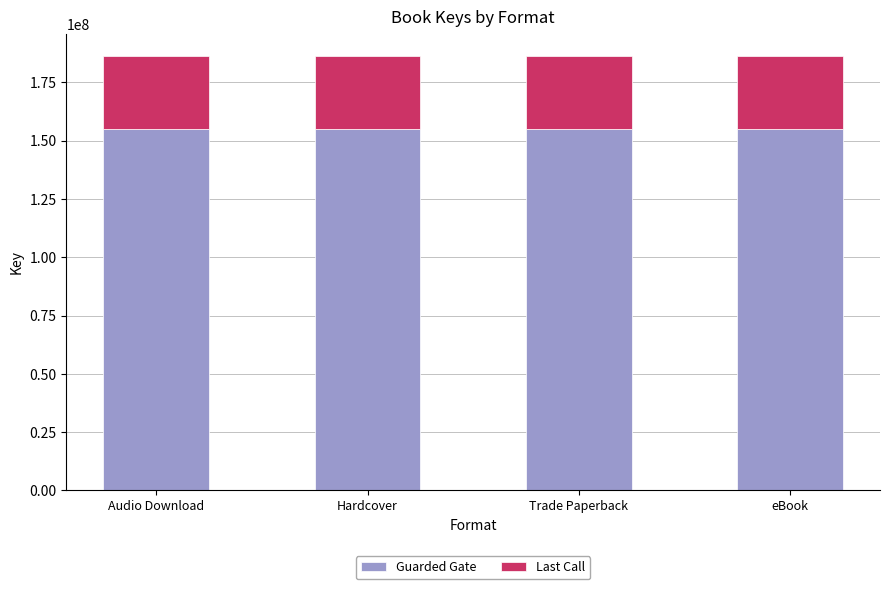

Is it true that Guarded Gate equals 261849750 at eBook?

False